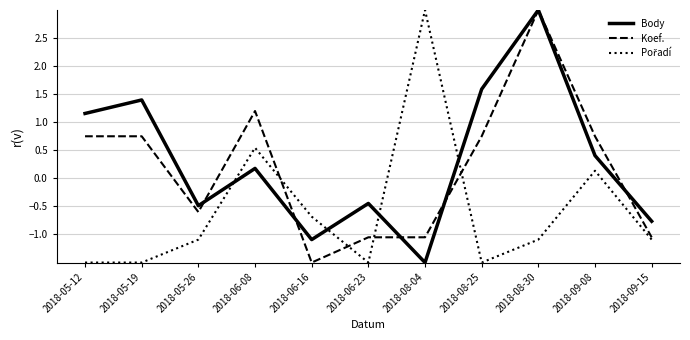

What is the difference between the Body values at 2018-06-16 and 2018-08-04?

0.4